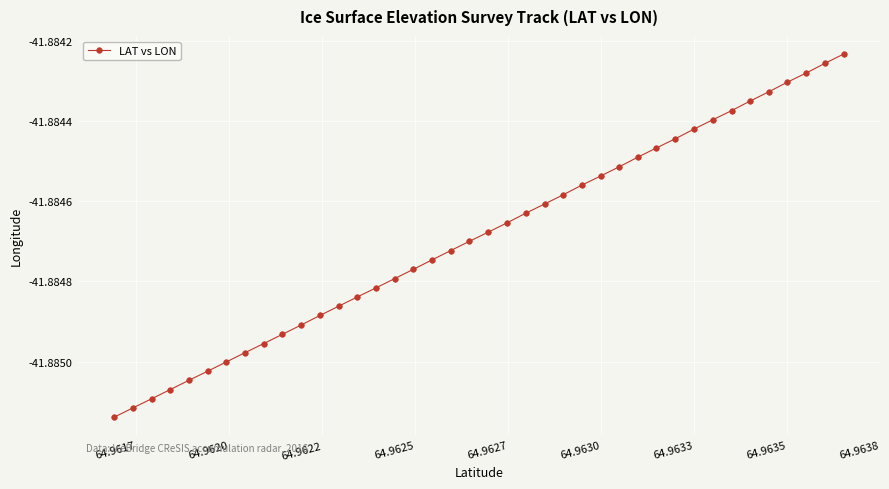

What is the sum of all values?

-1675.4